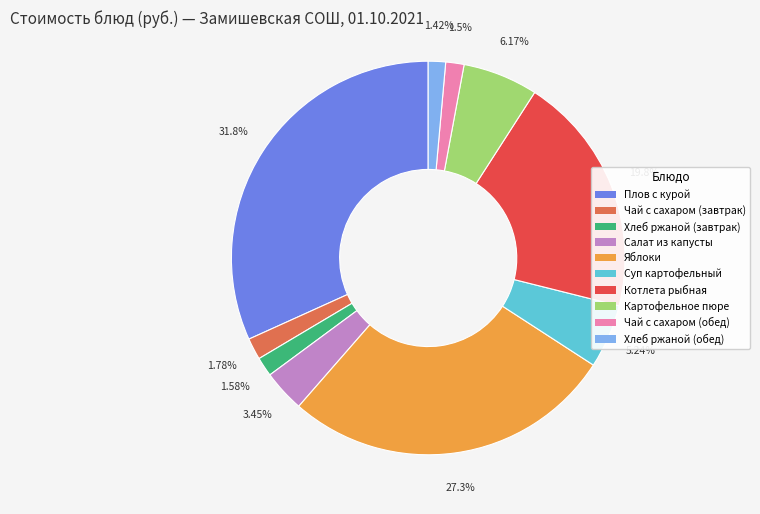

Is there any slice that represents more than half of the pie?

No